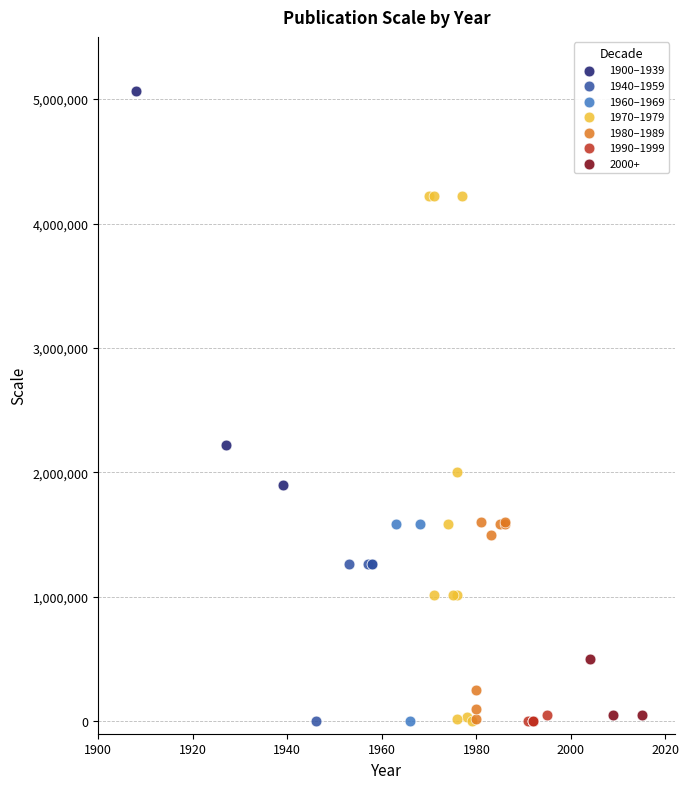

Which series contains the highest Y value?

1900–1939